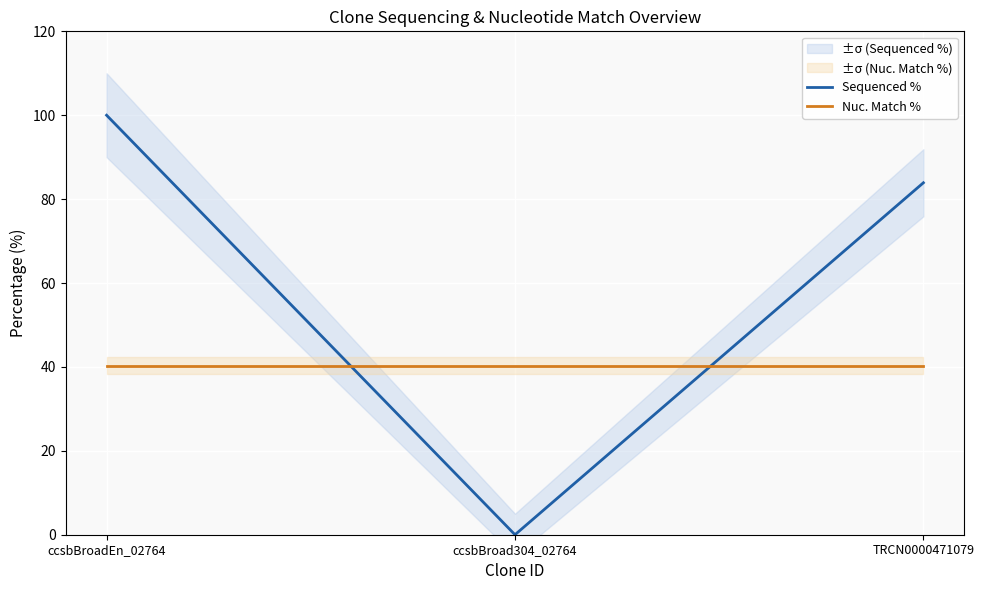

Rank the categories by Sequenced % value from lowest to highest.

ccsbBroad304_02764, TRCN0000471079, ccsbBroadEn_02764